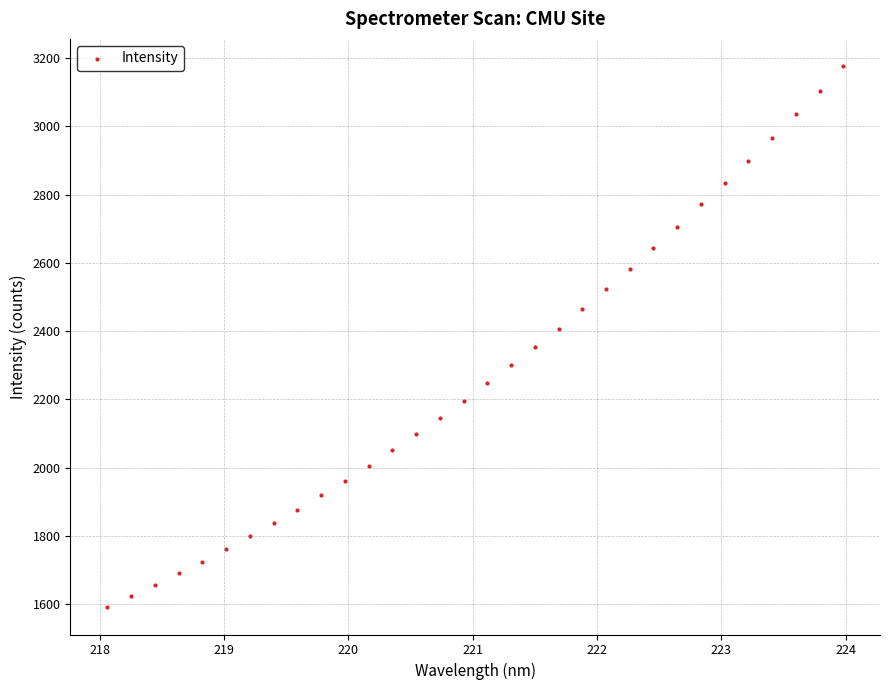

What is the range of X values (max minus min)?

5.9